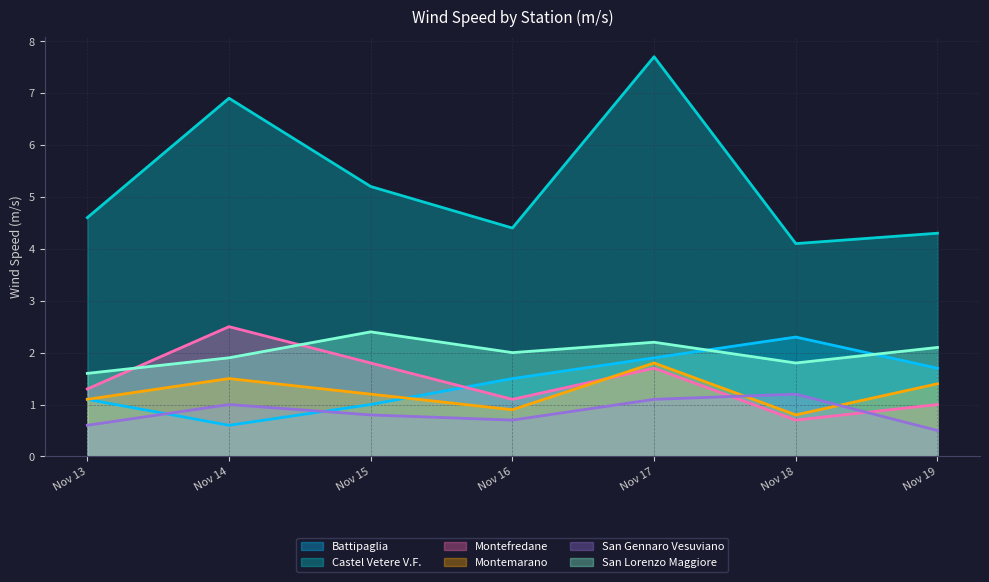

What are all the series names shown in the legend?

Battipaglia, Castel Vetere V.F., Montefredane, Montemarano, San Gennaro Vesuviano, San Lorenzo Maggiore